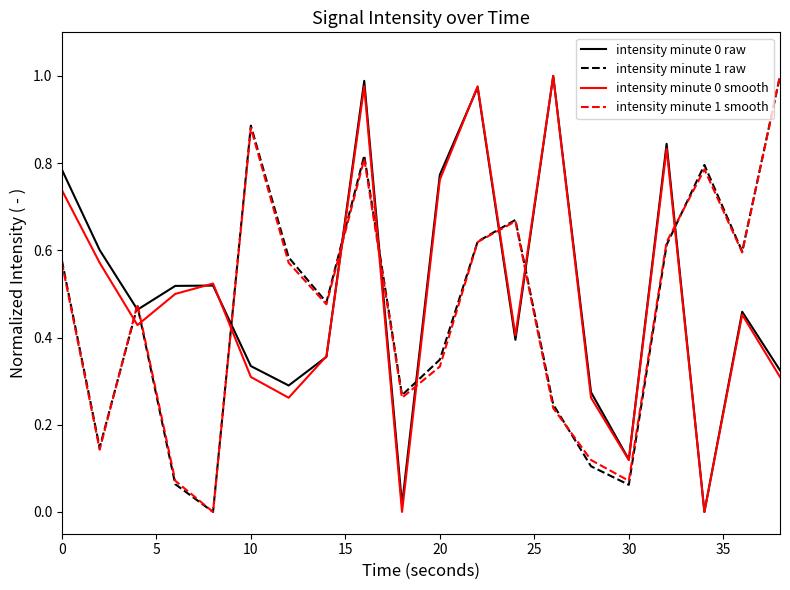

Which series ends up on top after the final intersection of intensity minute 0 smooth and intensity minute 1 smooth?

intensity minute 1 smooth